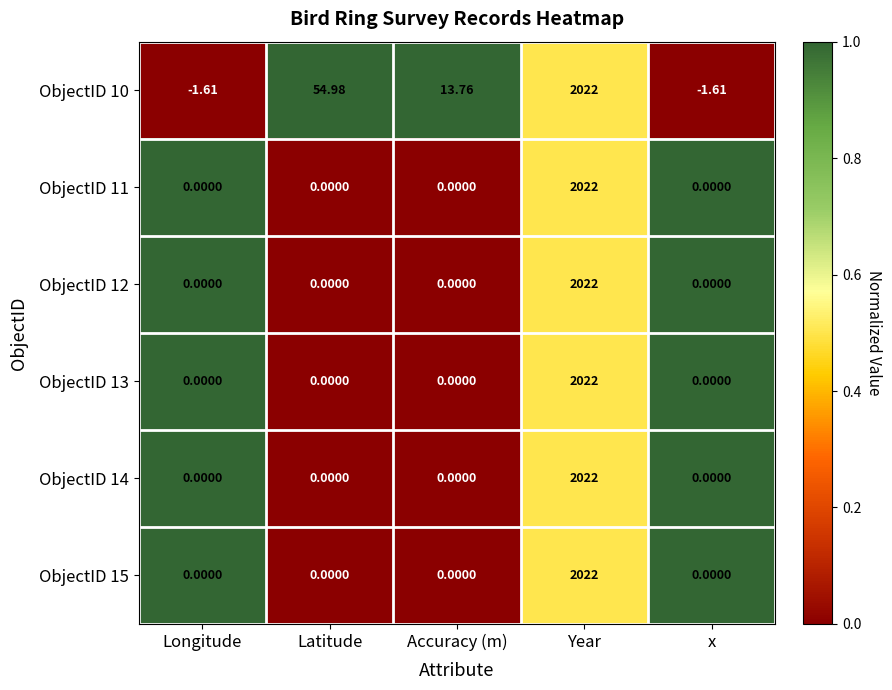

At which category is the sum across all series the highest?

Year